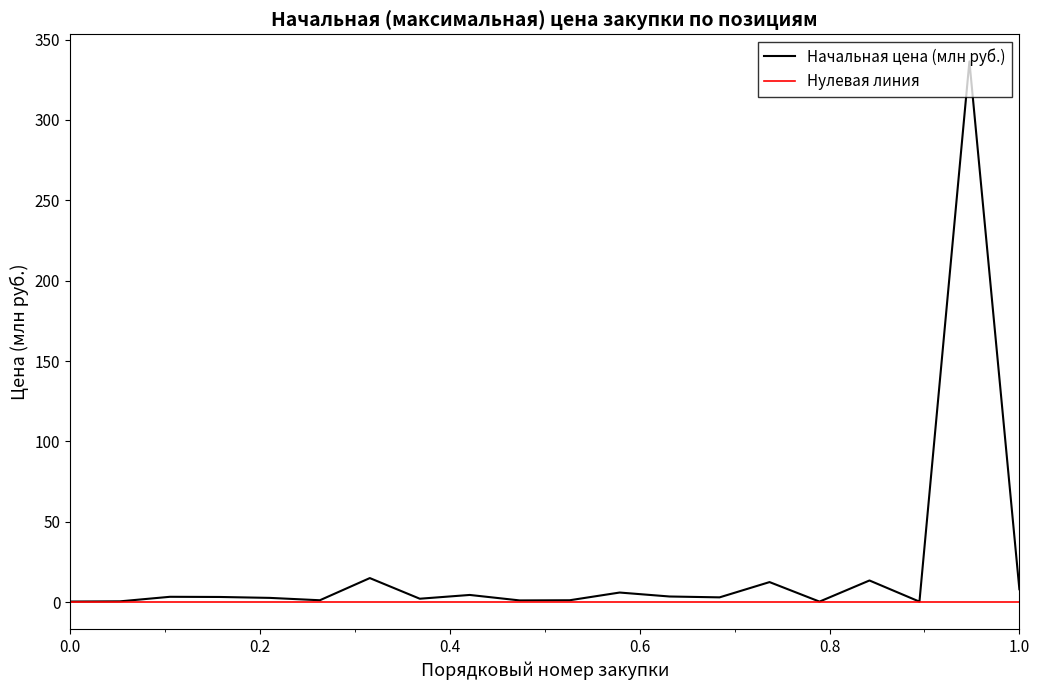

Which series has the largest total across all categories?

Начальная цена (млн руб.)